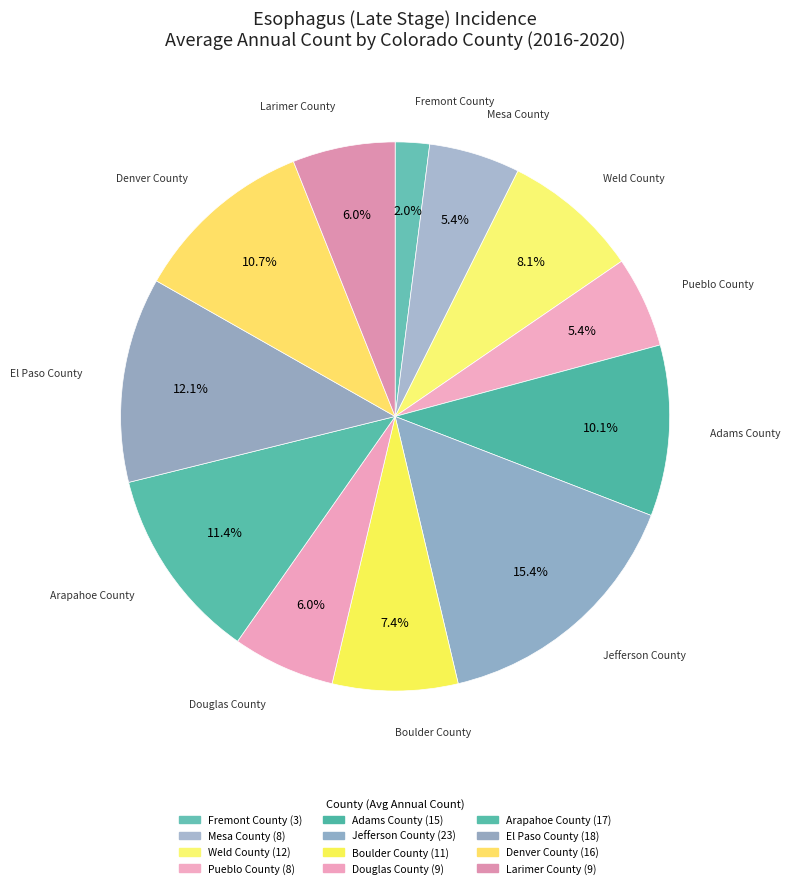

To the nearest percent, what percentage of the pie is Boulder County?

7%